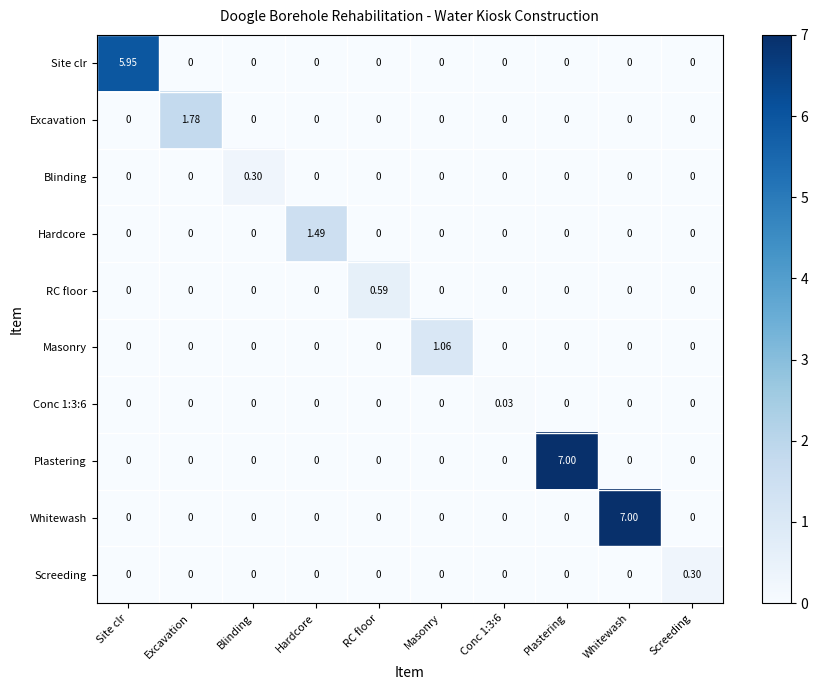

What is the total value across all series at Blinding?

0.3